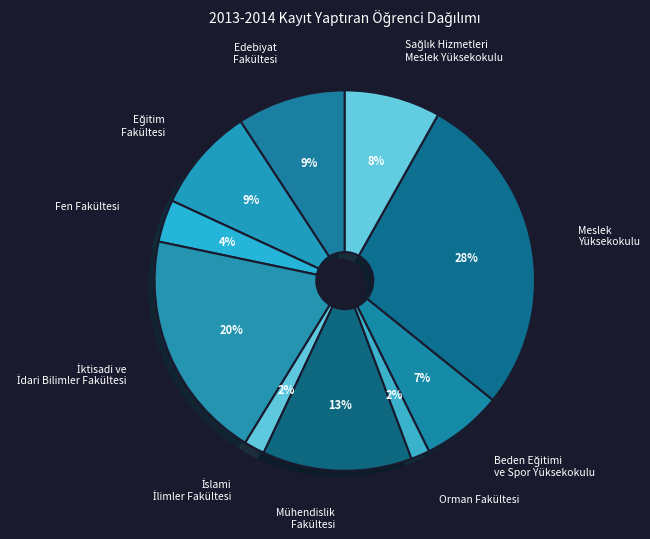

Approximately how many times larger is the value at Edebiyat Fakültesi compared to Meslek Yüksekokulu?

0.3